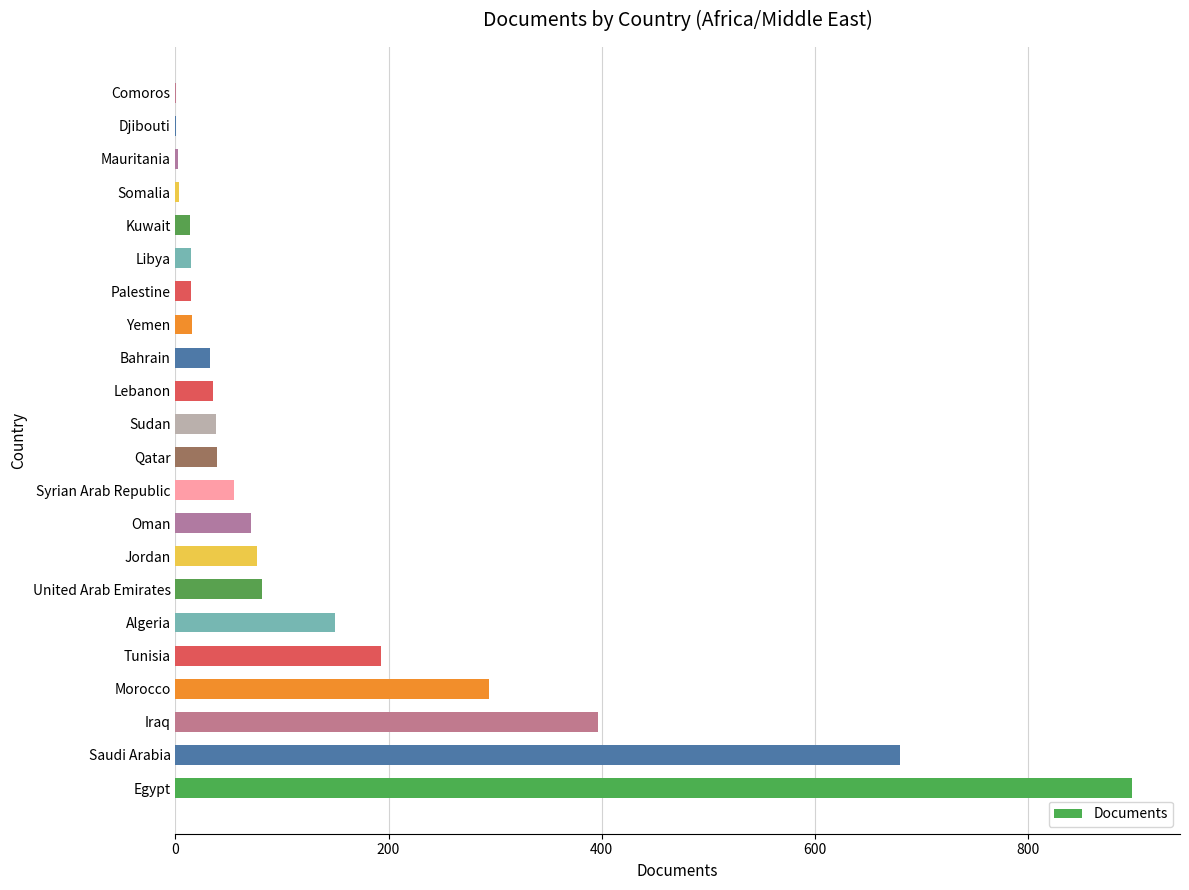

Which has a higher value, Algeria or Morocco?

Morocco